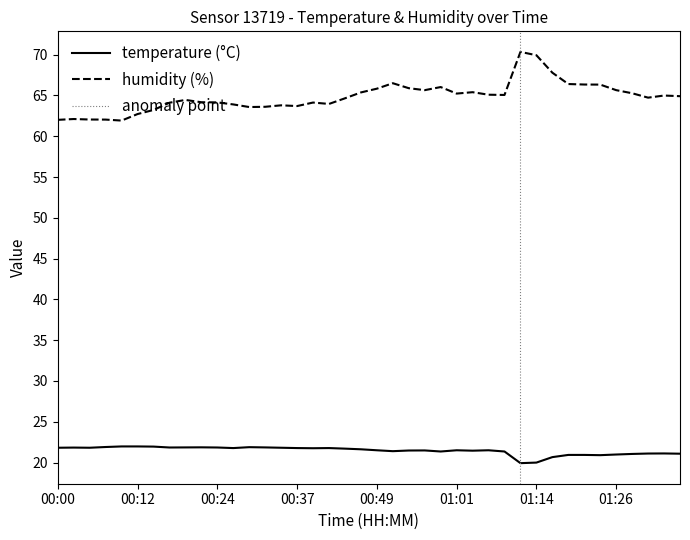

True or false: humidity and temperature intersect in this chart.

False